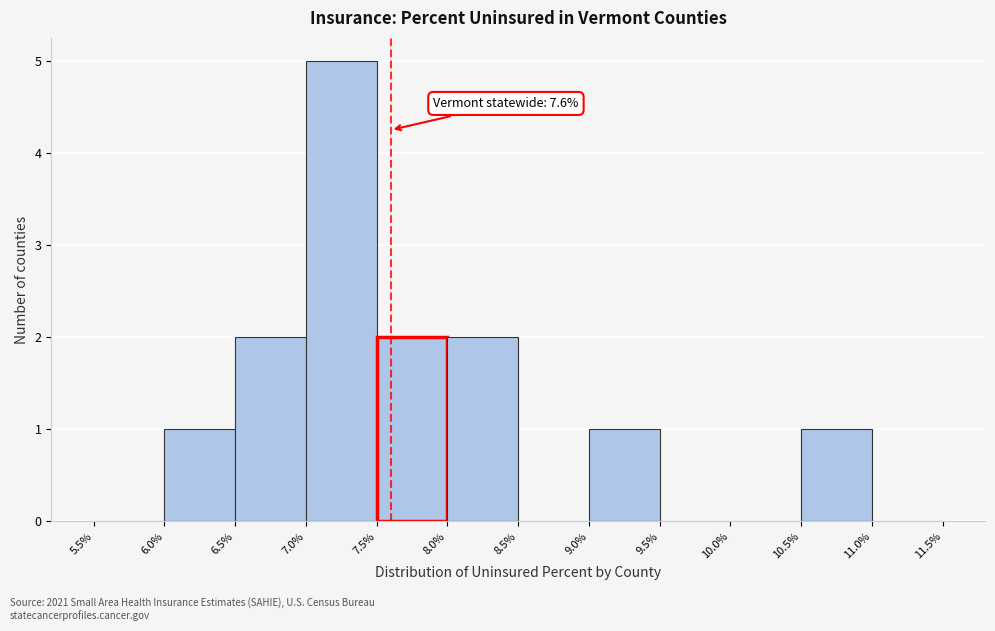

Which range on the x-axis has the tallest bar?

7.0% to 7.5%